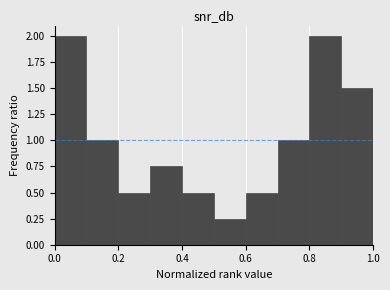

Reading left to right, transcribe this chart: for each bar, give the range it covers on the x-axis and its height. The values are not printed on the chart, so give them approximately, as read against the axis.

0.0 to 0.1: 2.00
0.1 to 0.2: 1.00
0.2 to 0.3: 0.50
0.3 to 0.4: 0.75
0.4 to 0.5: 0.50
0.5 to 0.6: 0.25
0.6 to 0.7: 0.50
0.7 to 0.8: 1.00
0.8 to 0.9: 2.00
0.9 to 1.0: 1.50